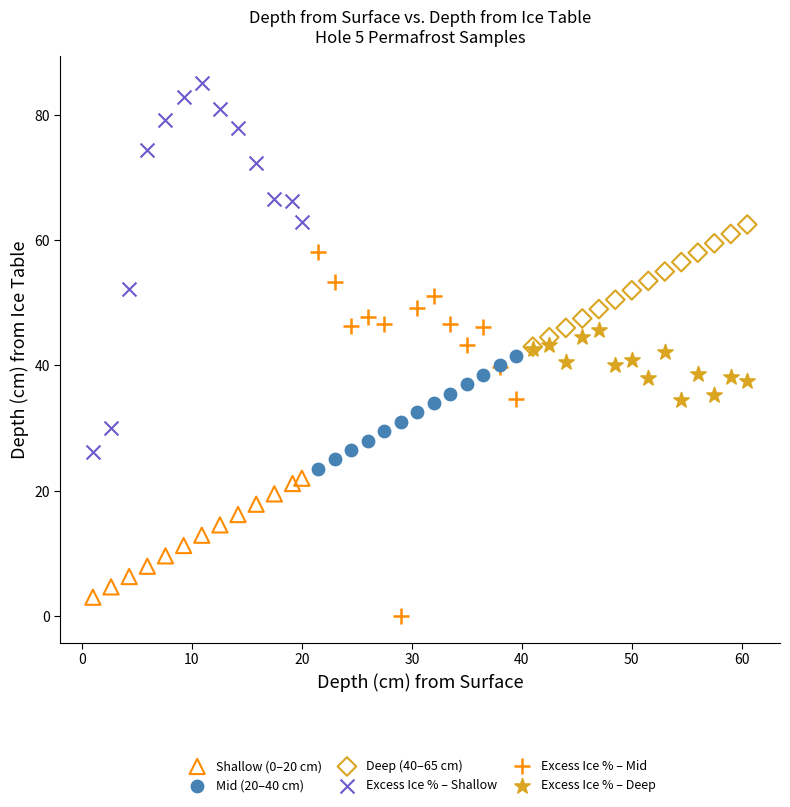

Which series reaches the maximum Y coordinate?

Excess Ice % – Shallow